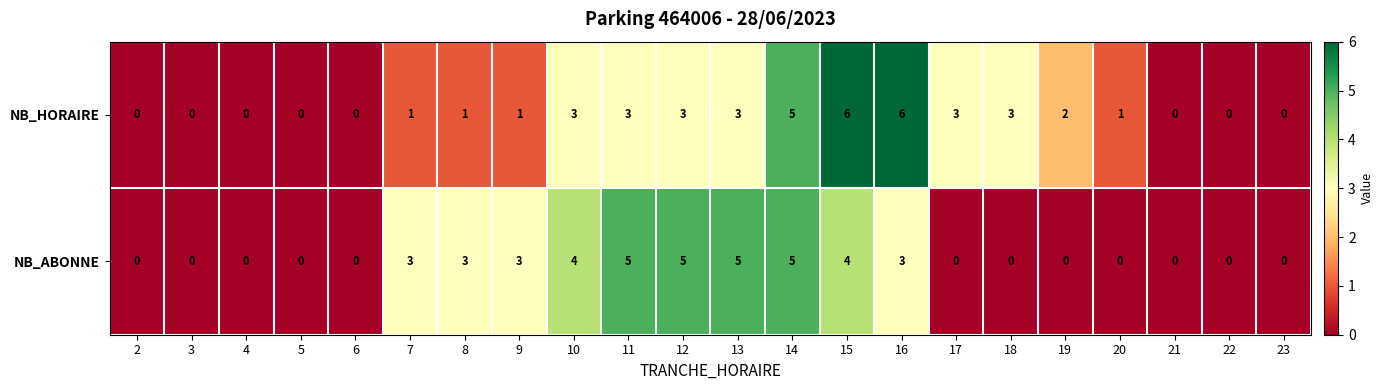

At 16, list the series in order from largest to smallest.

NB_HORAIRE, NB_ABONNE